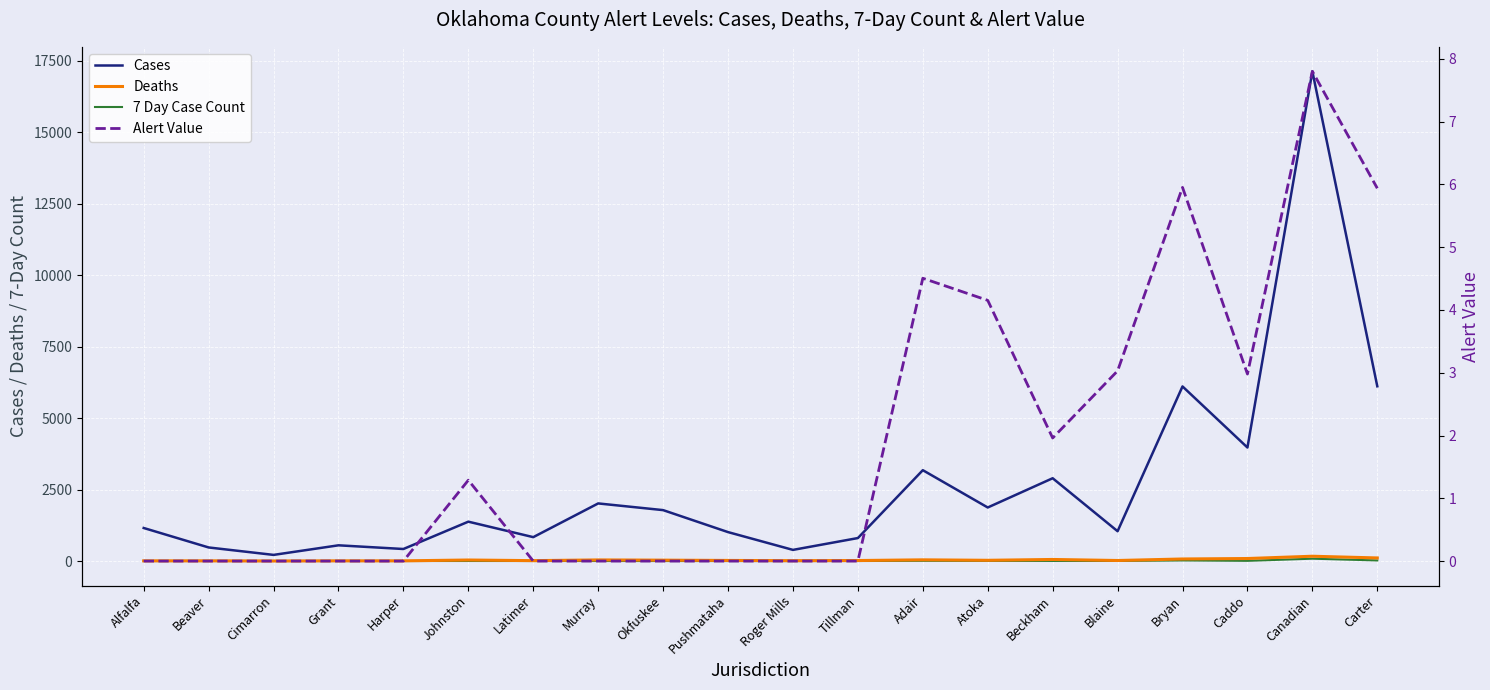

What is the difference between the Deaths values at Carter and Atoka?

82.0